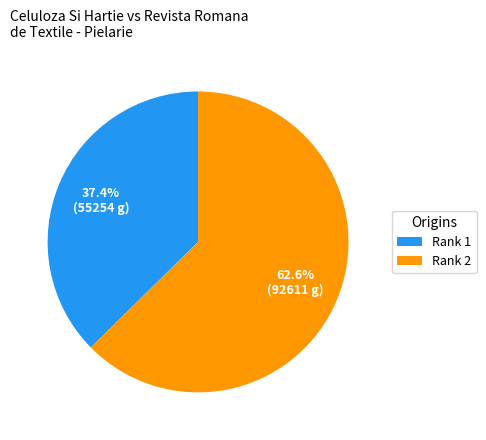

How much of the chart is everything except Rank 1?

62.6%